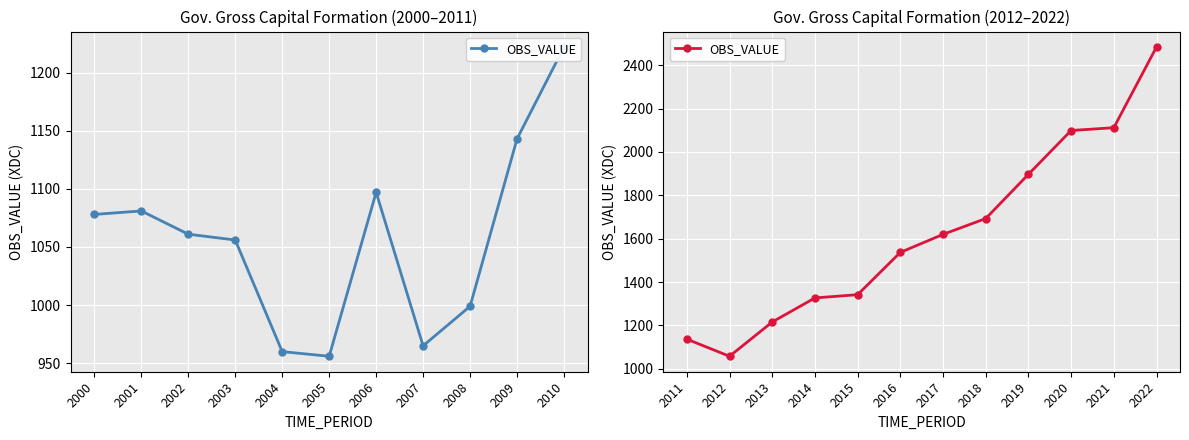

What is the difference between the second highest and minimum values?

1054